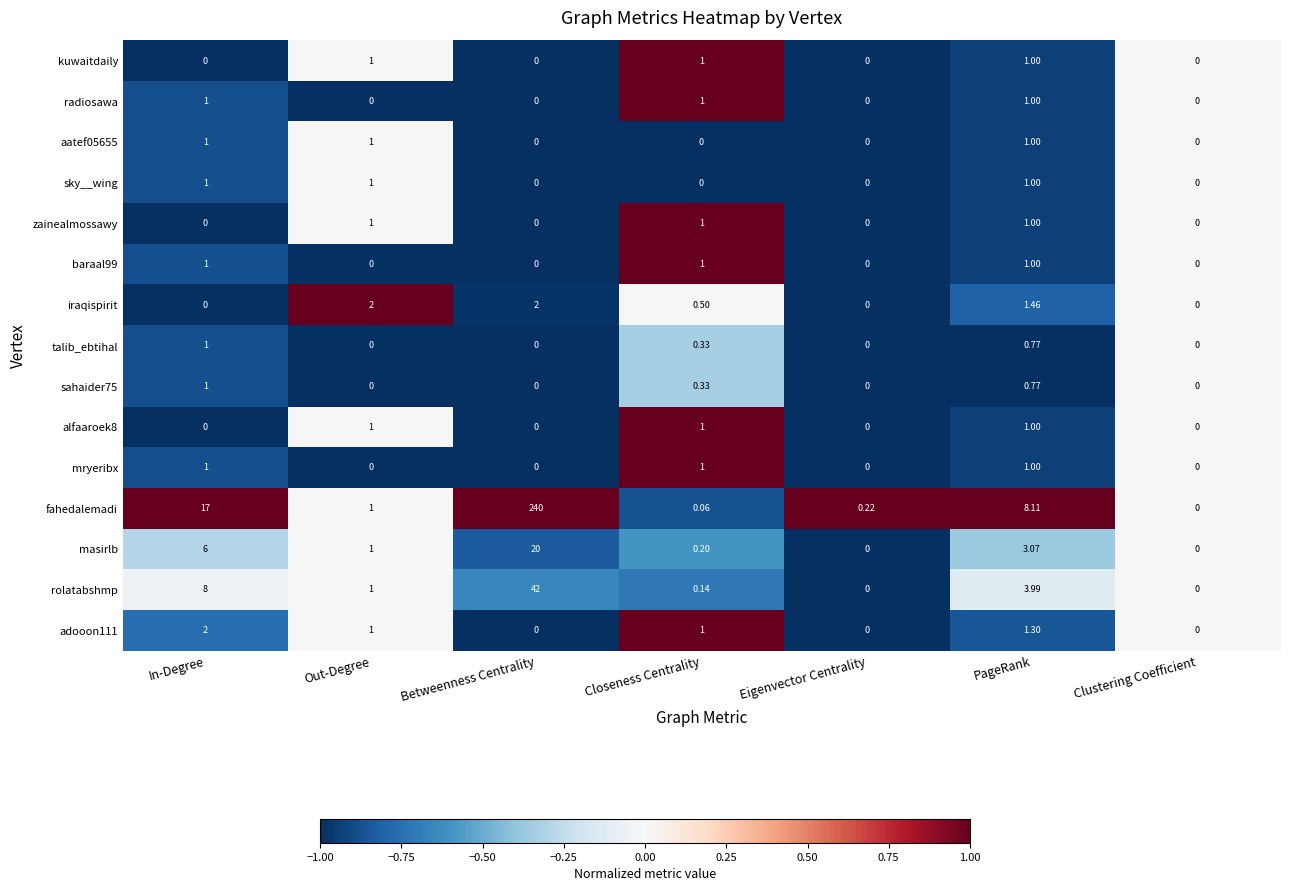

How many series are shown in this chart?

15